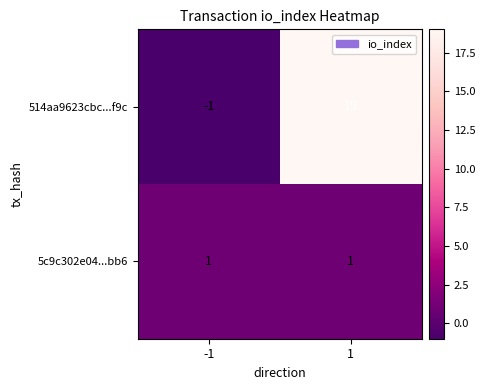

The value of 514aa9623cbc...f9c at 1 is 9. True or false?

False